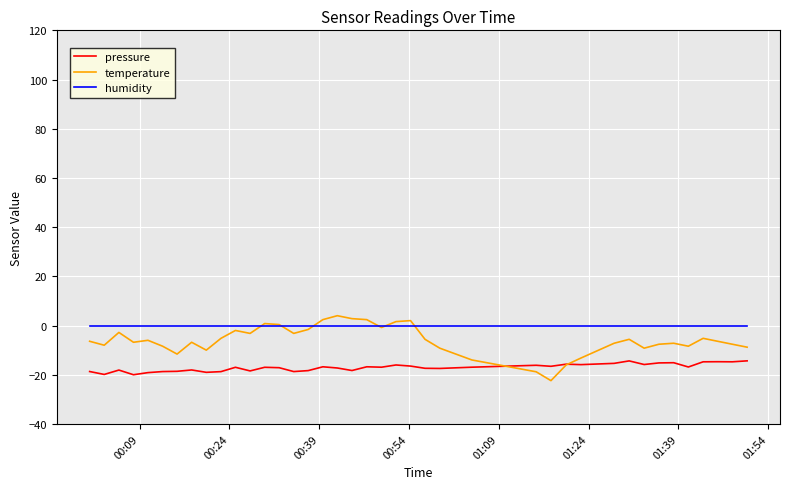

True or false: humidity and pressure cross at least once.

False